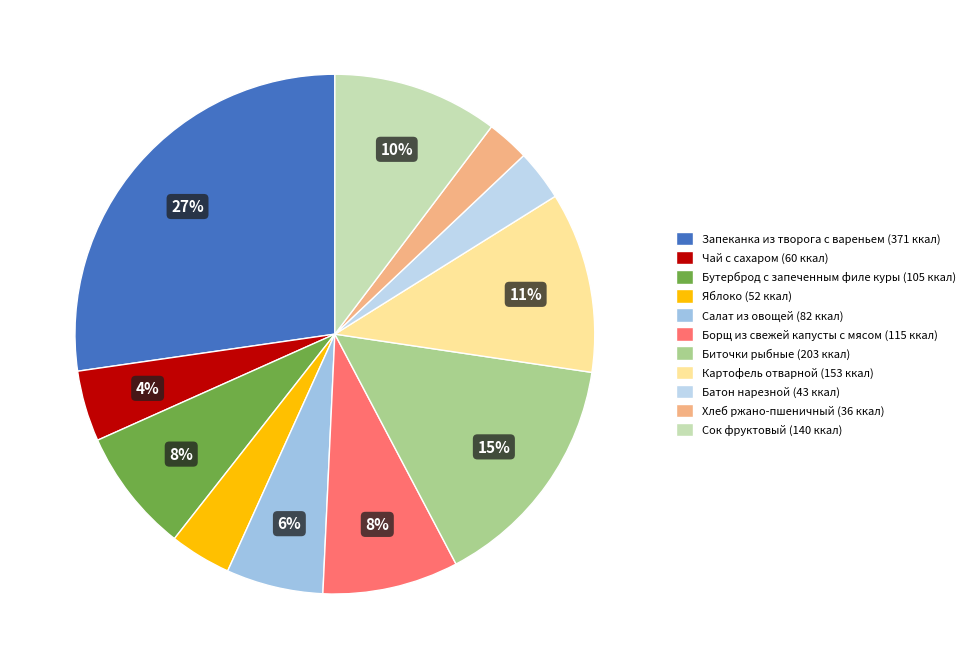

Which category has the smallest portion of the pie?

Хлеб ржано-пшеничный